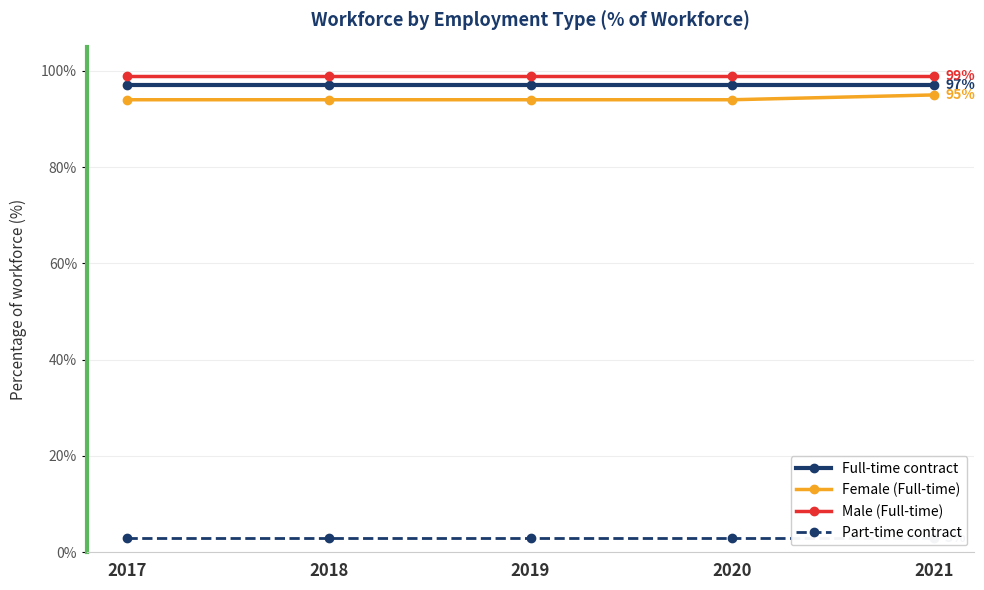

Is the value of Part-time contract at 2019 greater than the value of Full-time contract at 2020?

No